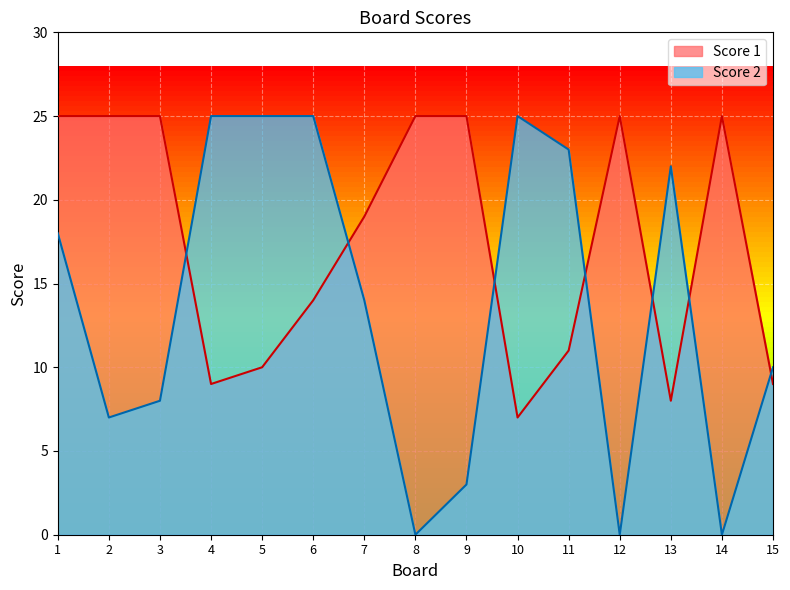

True or false: Score 1 and Score 2 cross at least once.

True